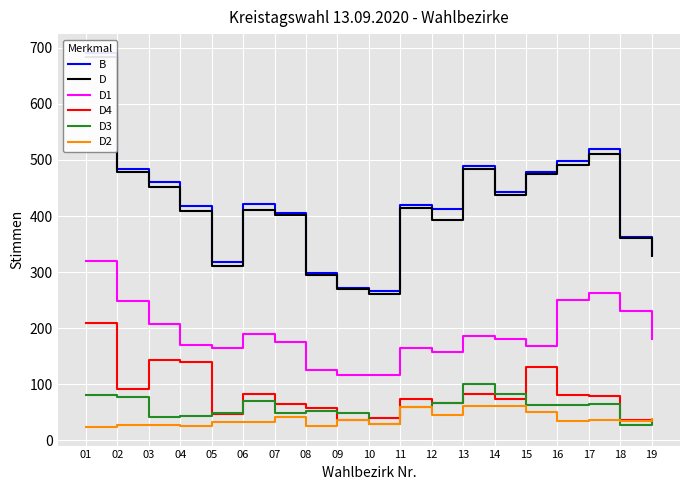

Which series has the largest range (max minus min)?

B